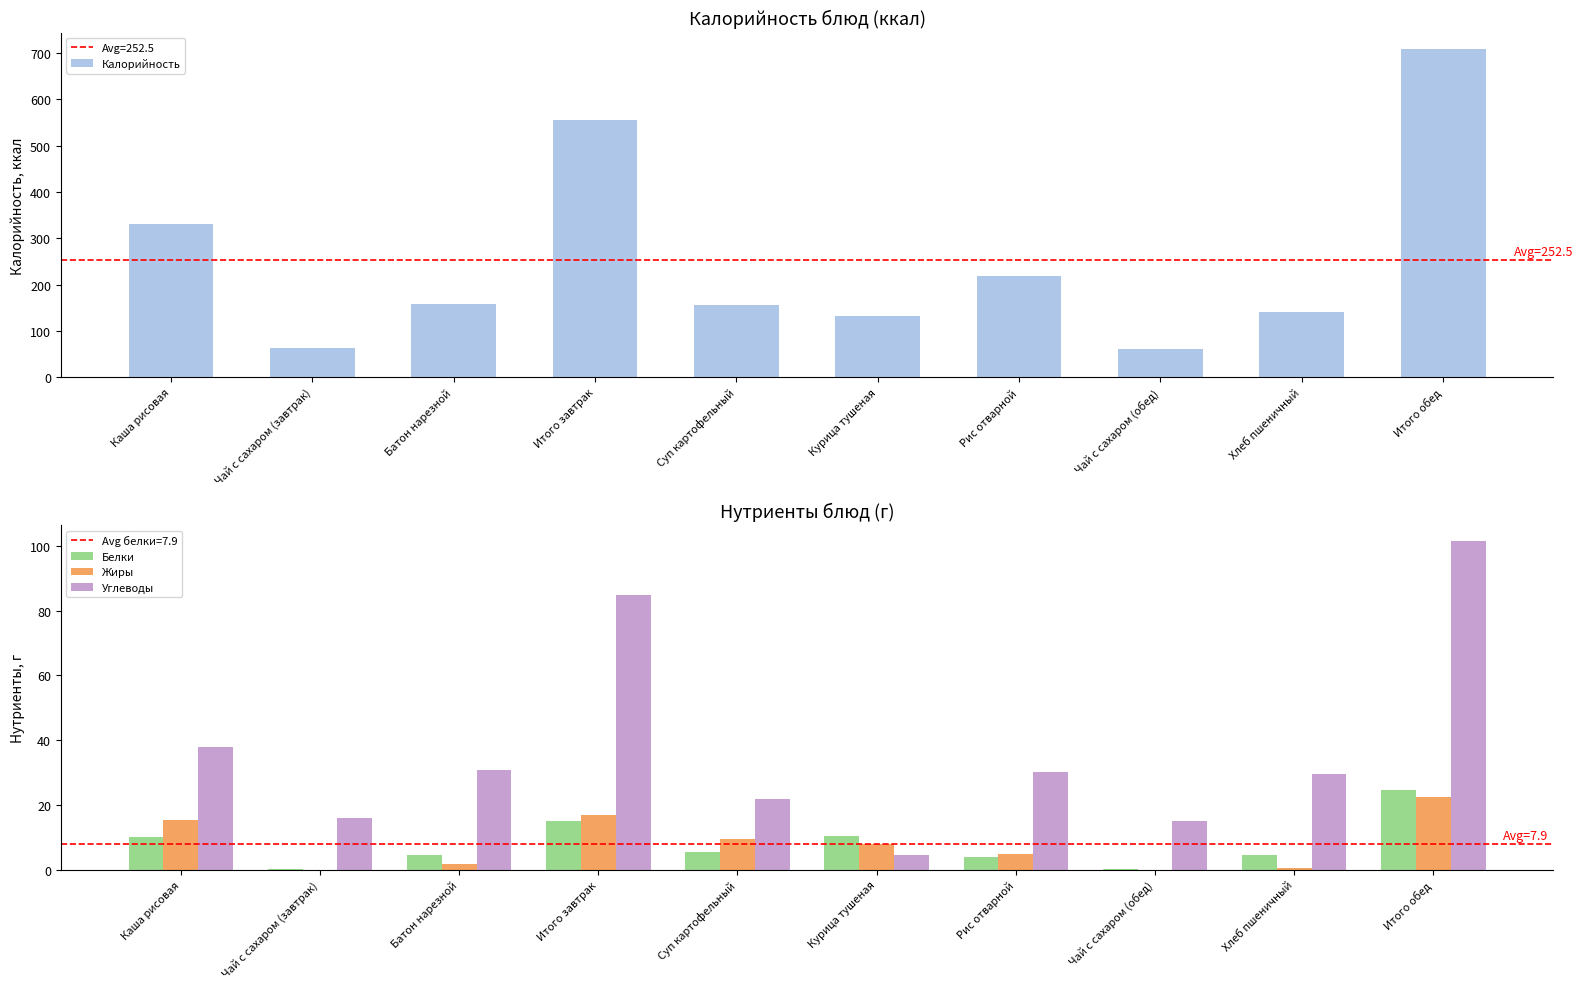

True or false: Жиры has a value of 0.8 at Хлеб пшеничный.

False